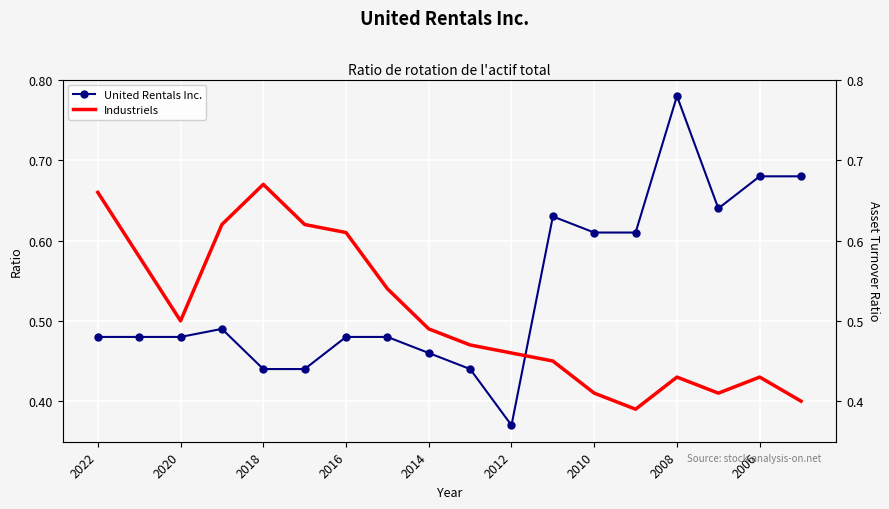

Which series has the largest total across all categories?

United Rentals Inc.